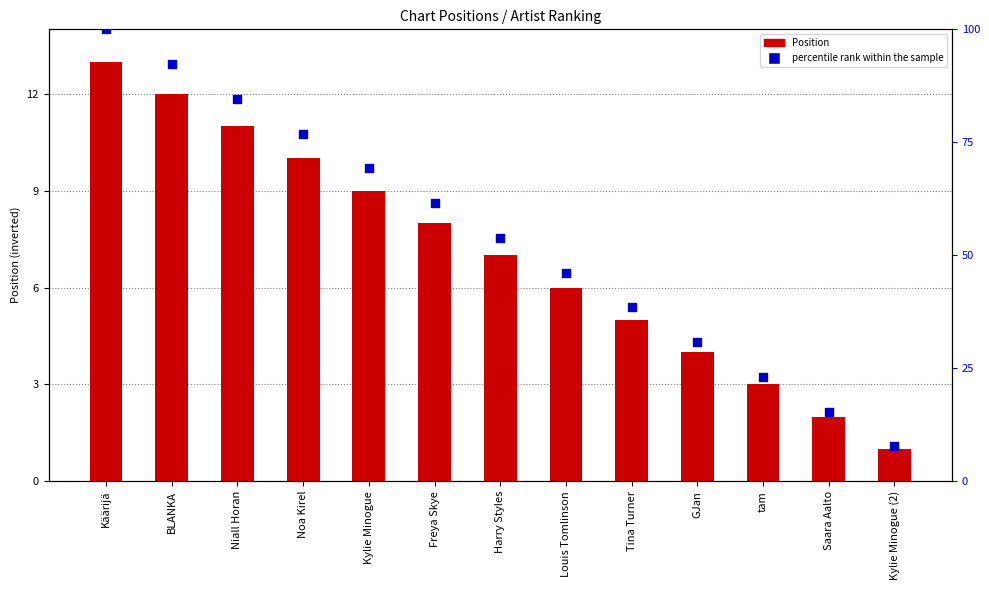

What is the total value across all series at Kylie Minogue?

78.2